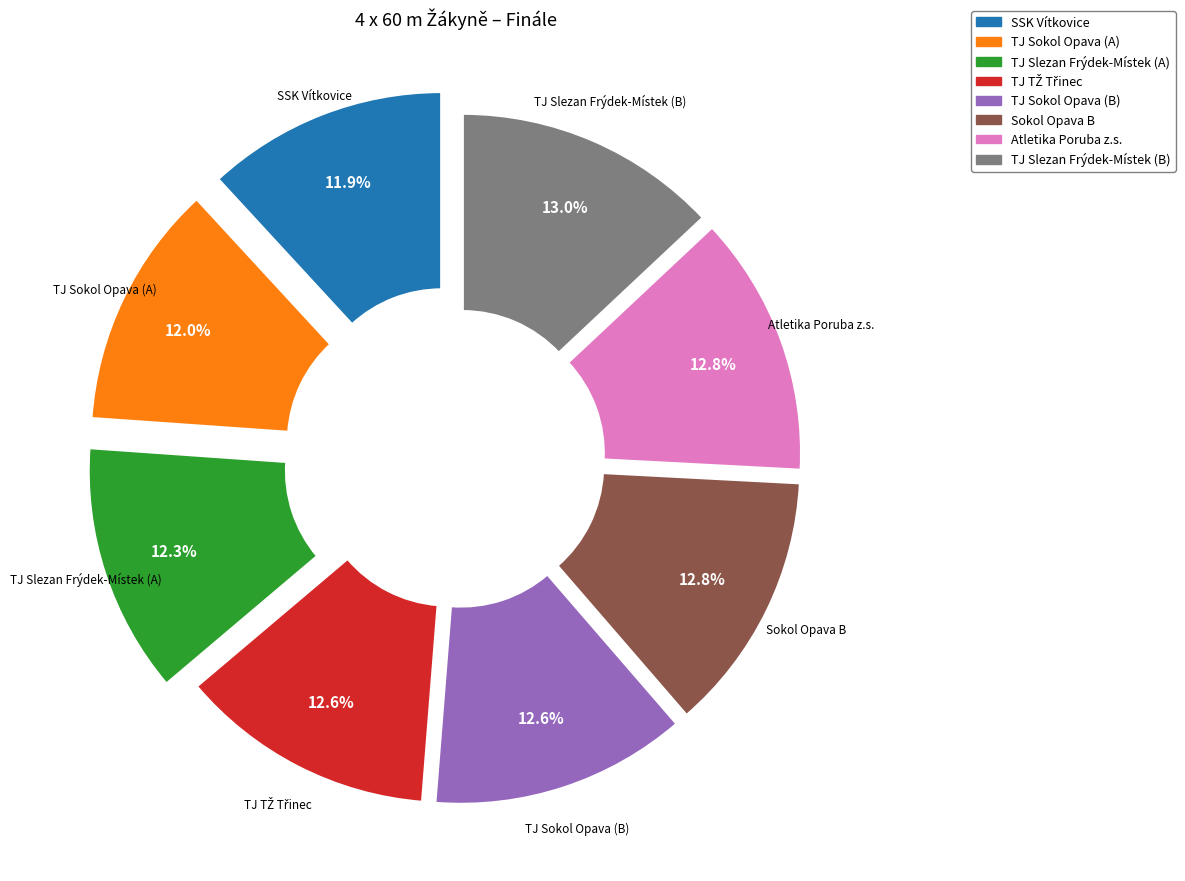

What percentage is the Sokol Opava B slice, to the nearest percent?

13%